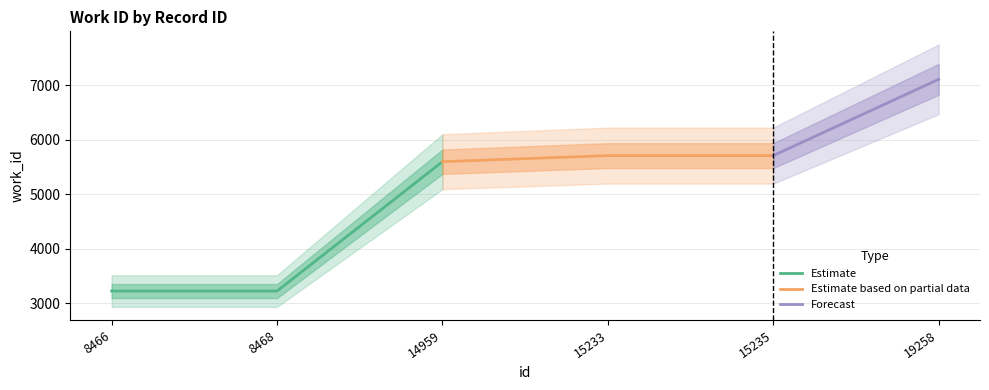

Does the chart have visible grid lines?

Yes